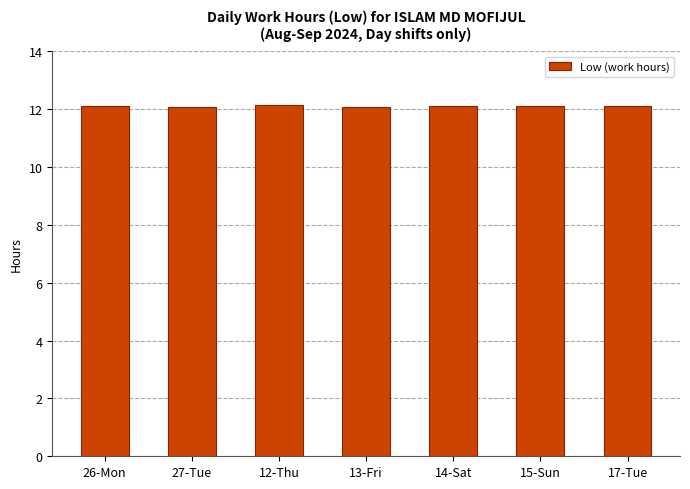

How many bars are there in total?

7